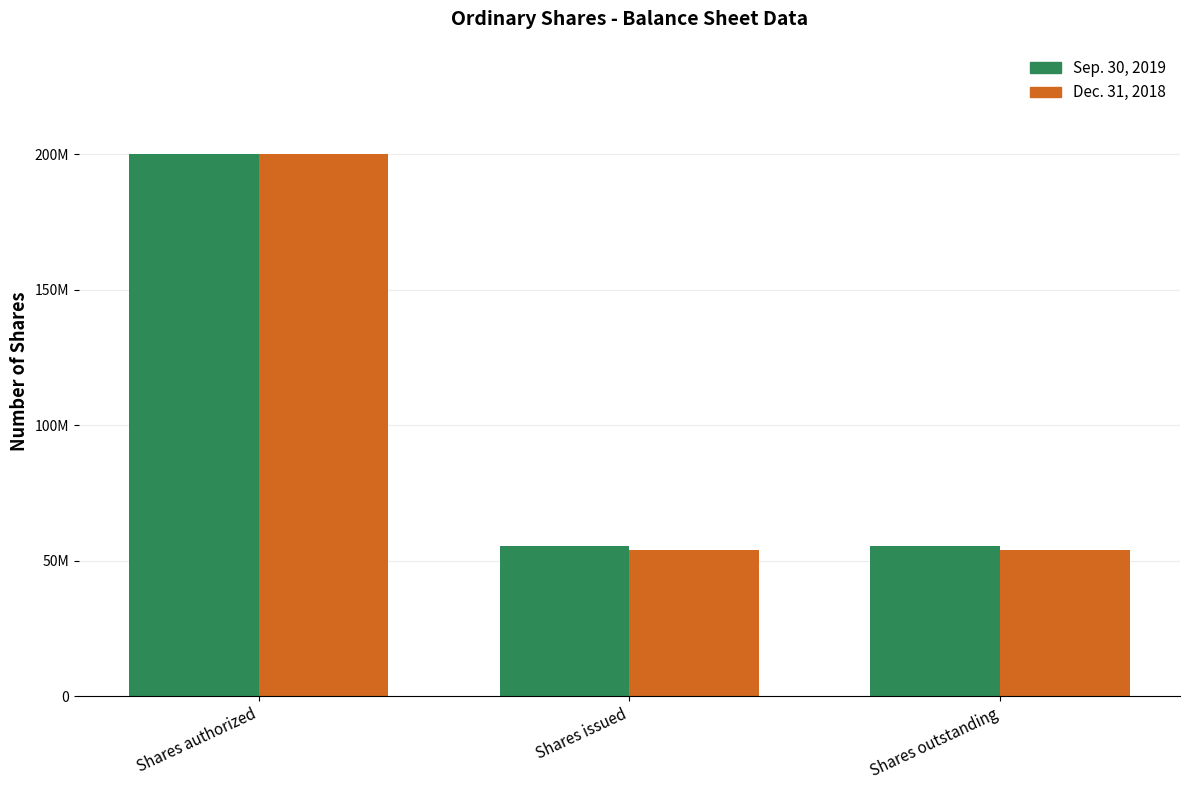

Are the bars horizontal?

No